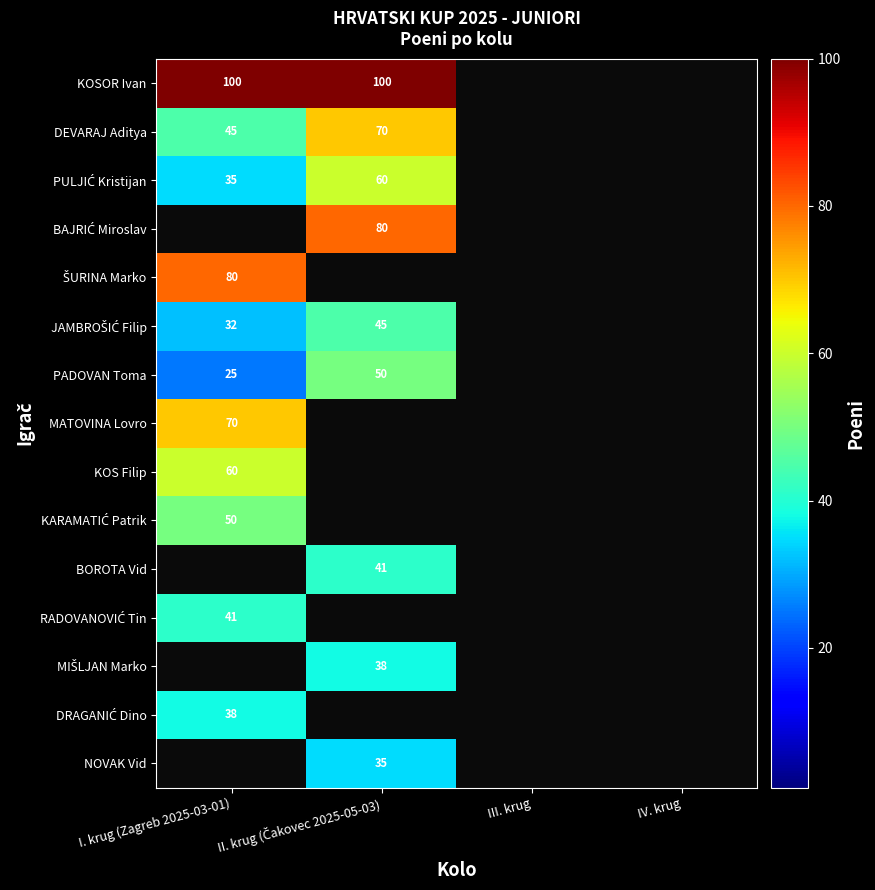

At which label does KOSOR Ivan reach its minimum?

I. krug (Zagreb 2025-03-01)